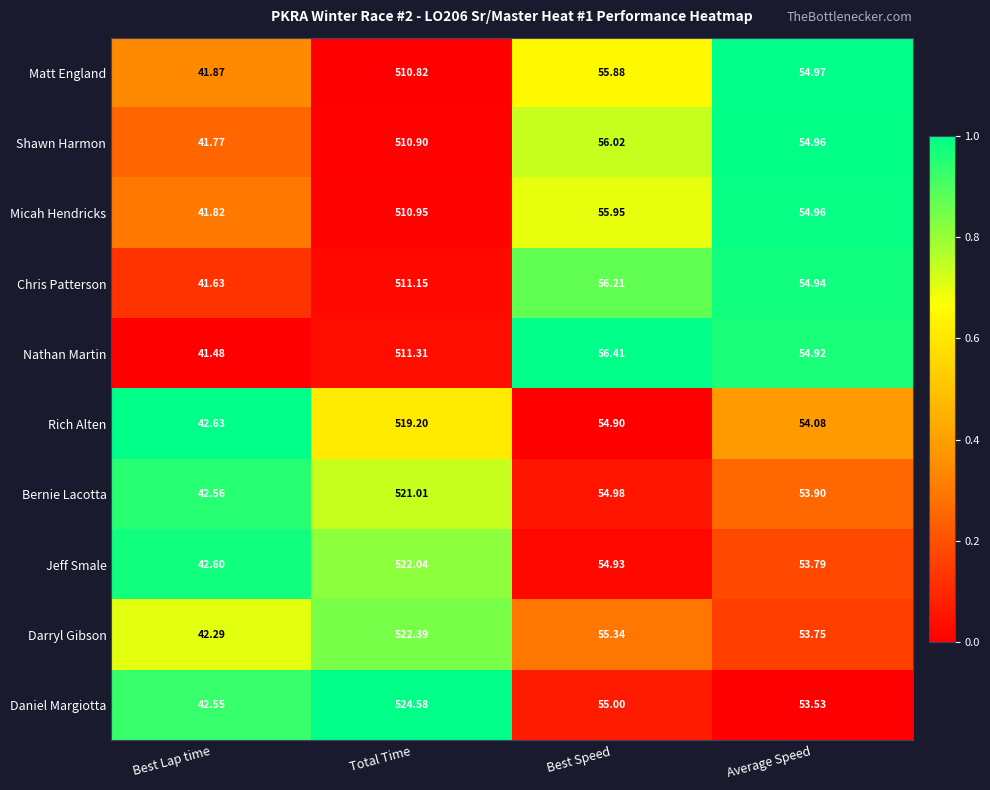

Where is Matt England nearest to the value 276?

Best Speed